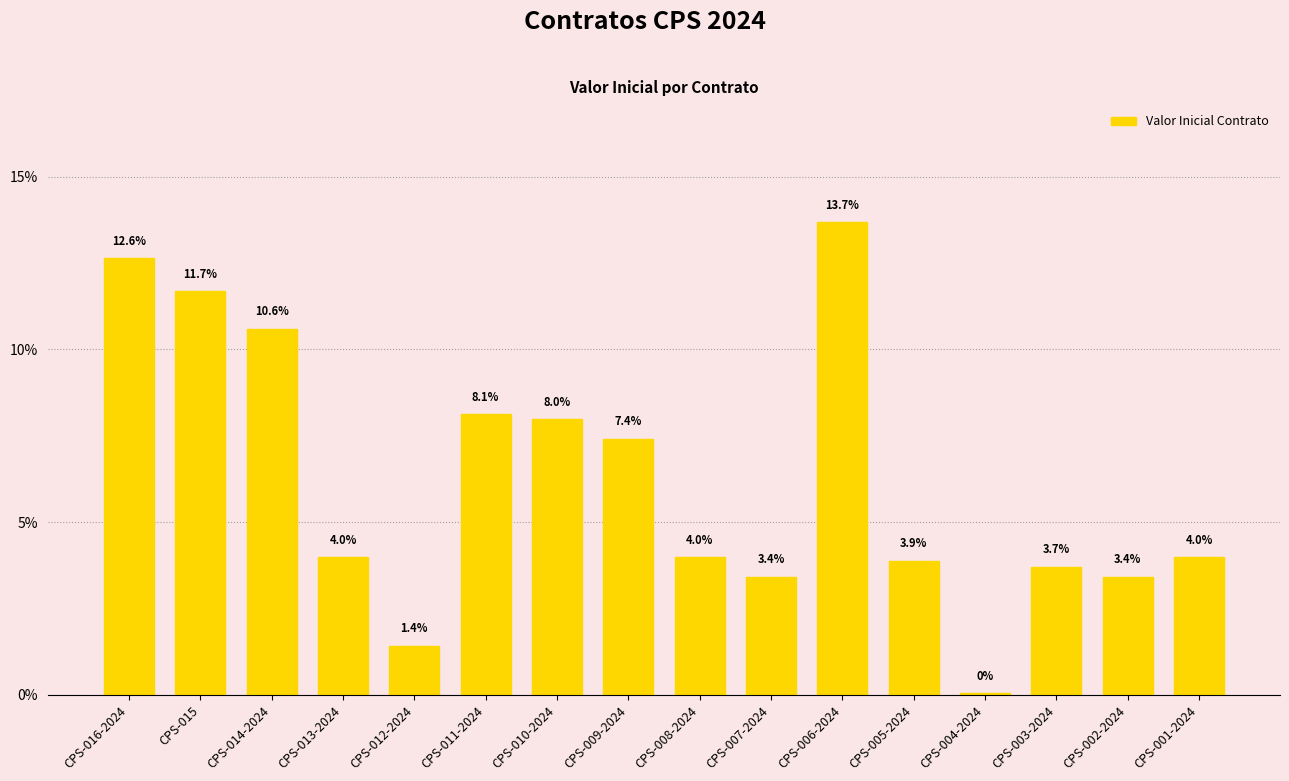

Is it true that the value at CPS-010-2024 is 5.3?

False